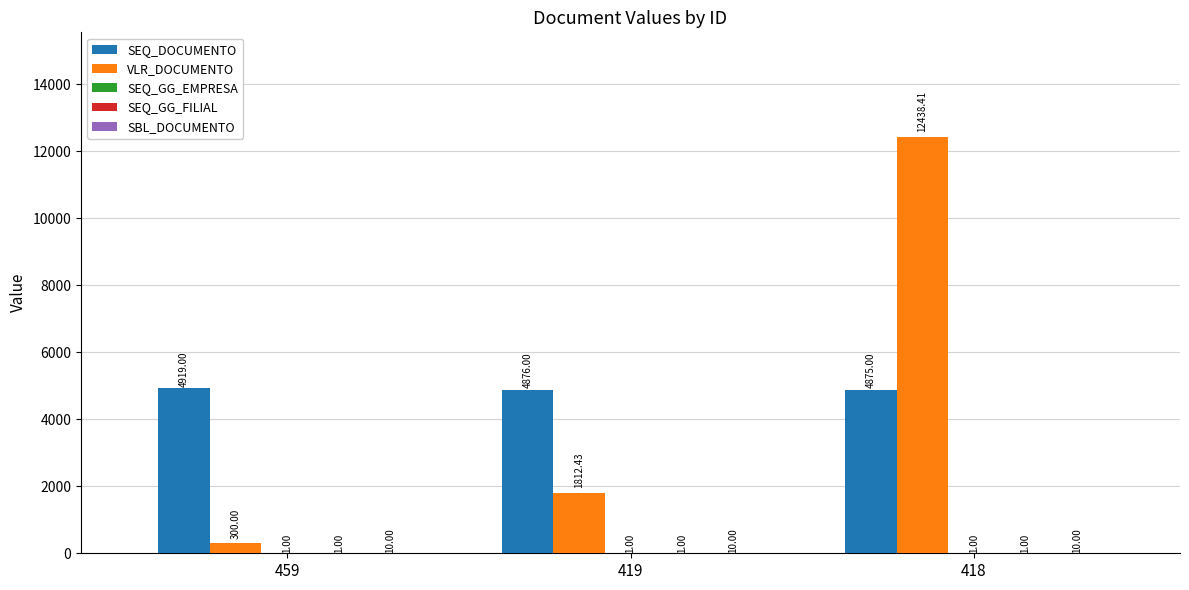

How many groups of bars are there?

3